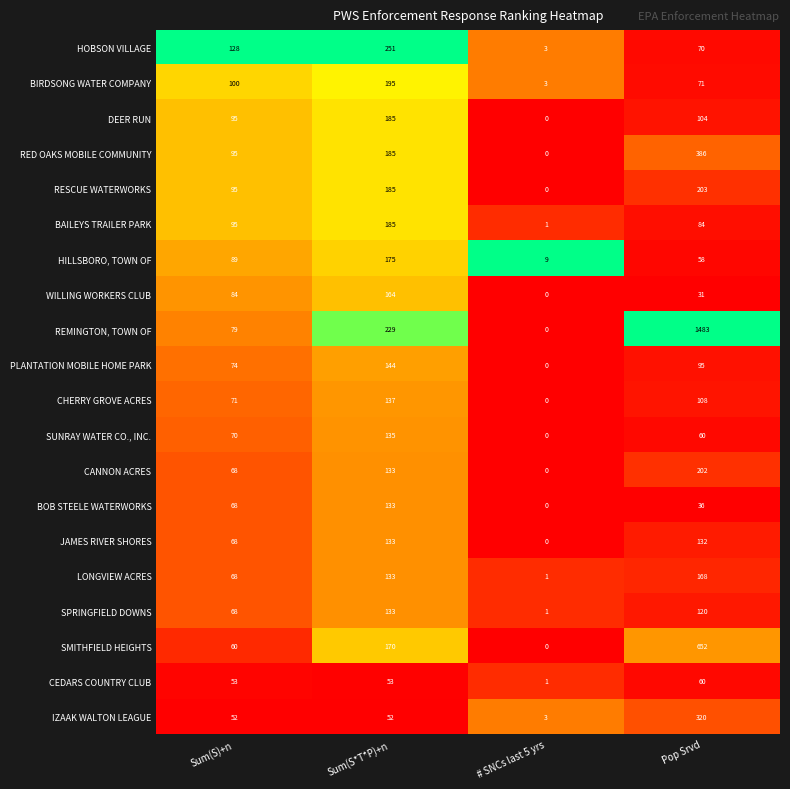

Rank the categories by BIRDSONG WATER COMPANY value from lowest to highest.

# SNCs last 5 yrs, Pop Srvd, Sum(S)+n, Sum(S*T*P)+n